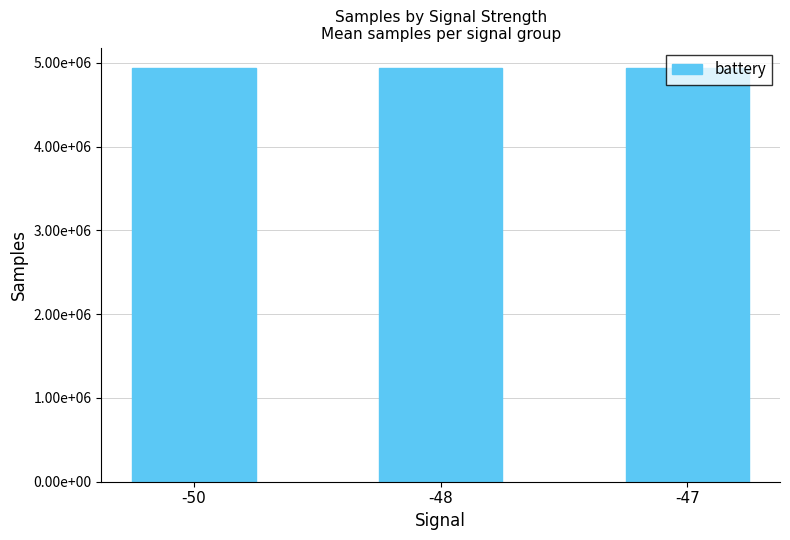

What is the sum of all values?

14804359.1